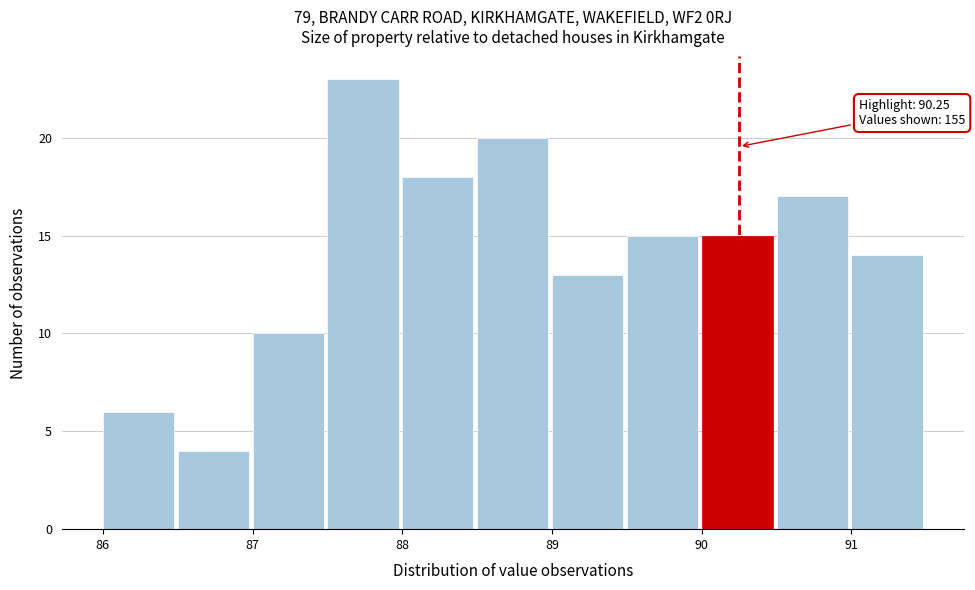

Over which range of the x-axis is the bar tallest?

87.5 to 88.0